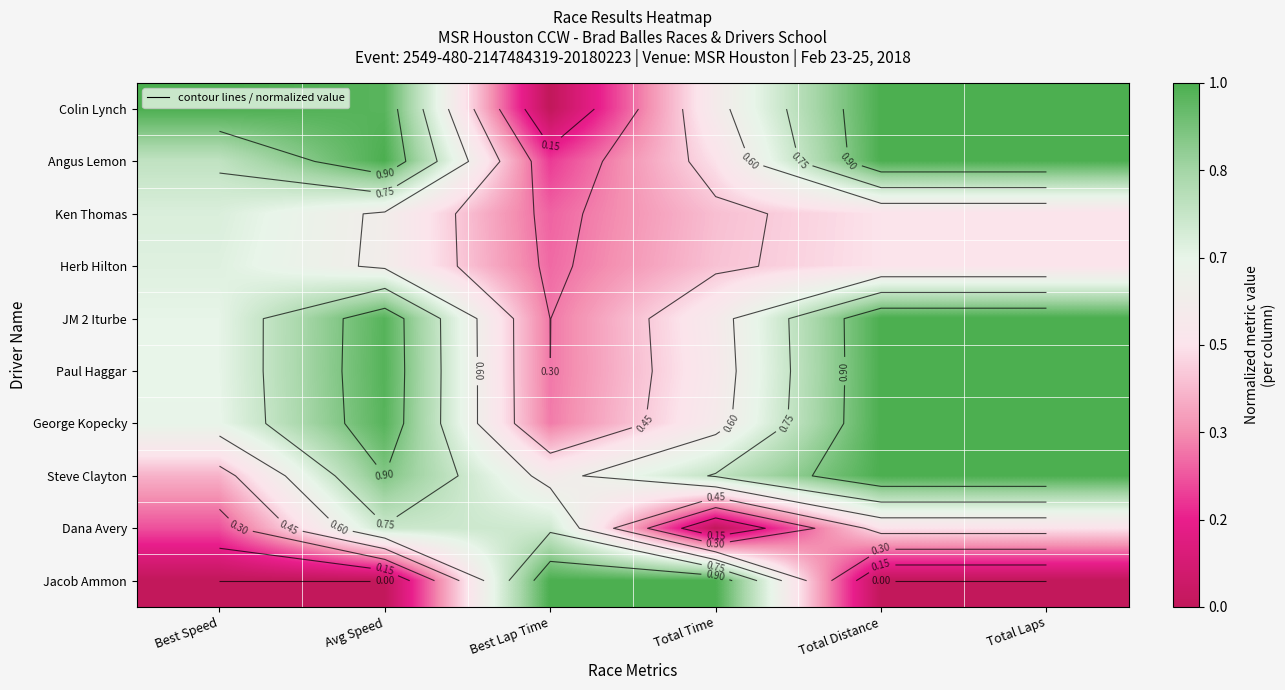

The value of Dana Avery at Best Speed is 0.2. True or false?

True